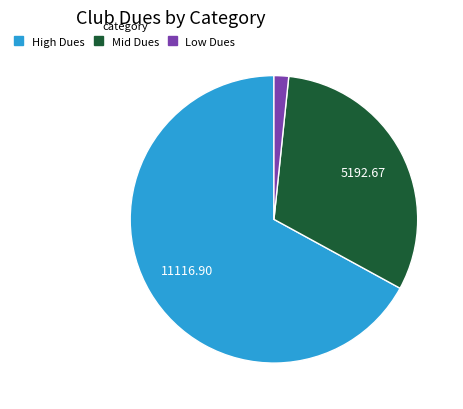

Between High Dues and Low Dues, which is larger?

High Dues